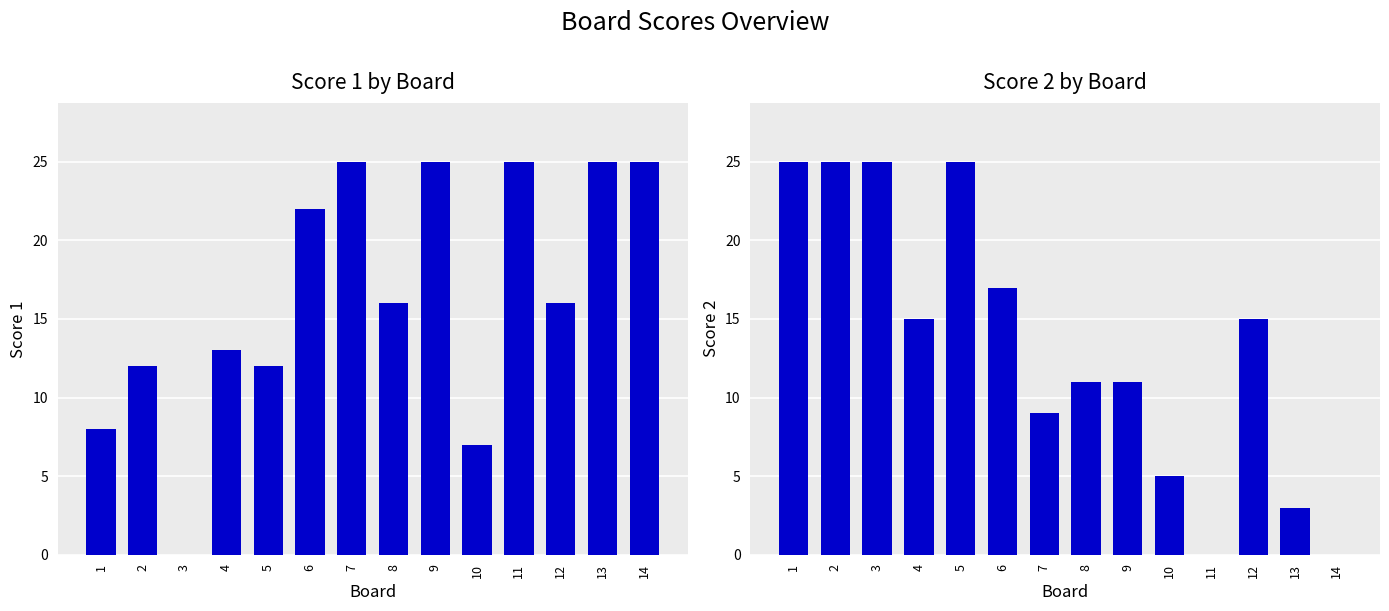

What is the sum of all Score 2 values?

186